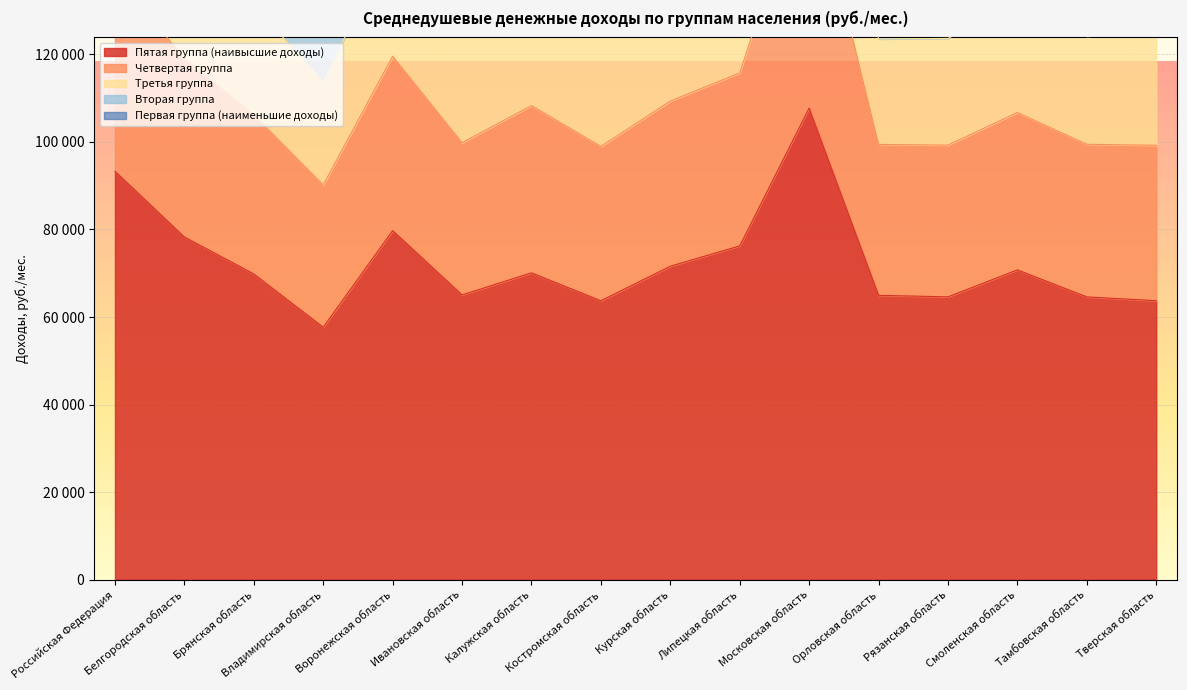

How many interior local peaks does the Пятая группа (наивысшие доходы) series have?

4